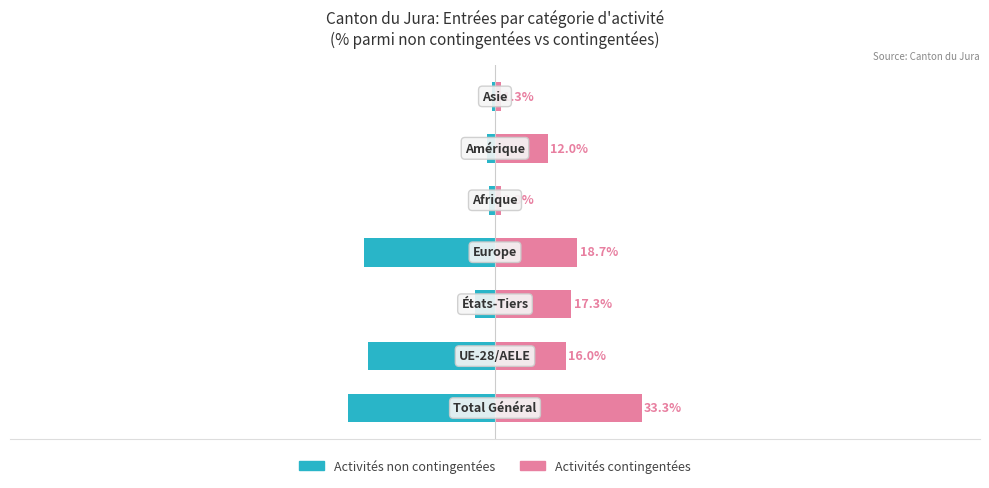

What is the greatest value displayed?

33.3